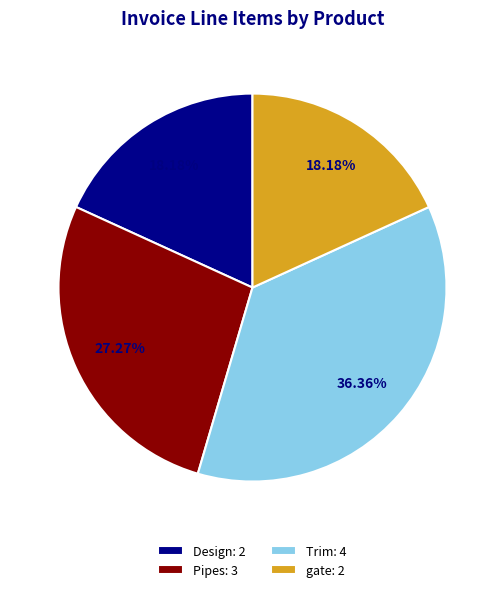

Does any single category account for the majority?

No